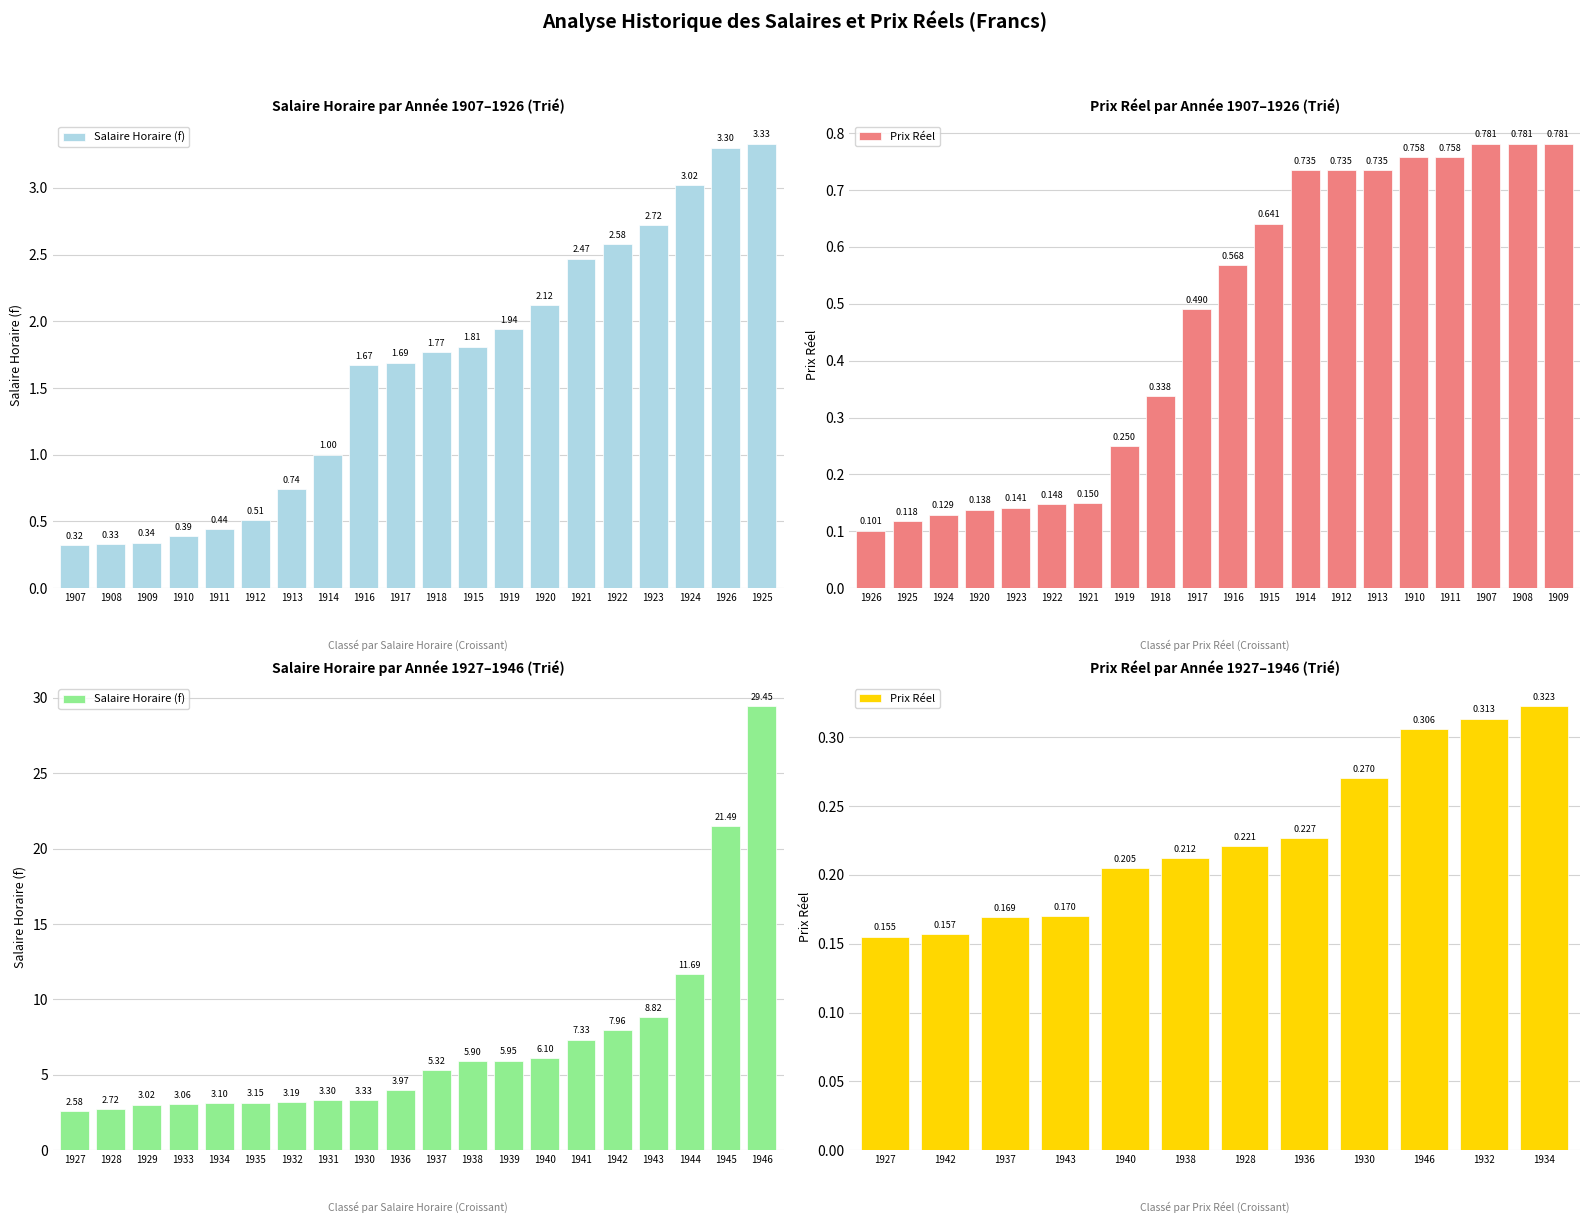

The value at 1921 is 2.5. True or false?

True